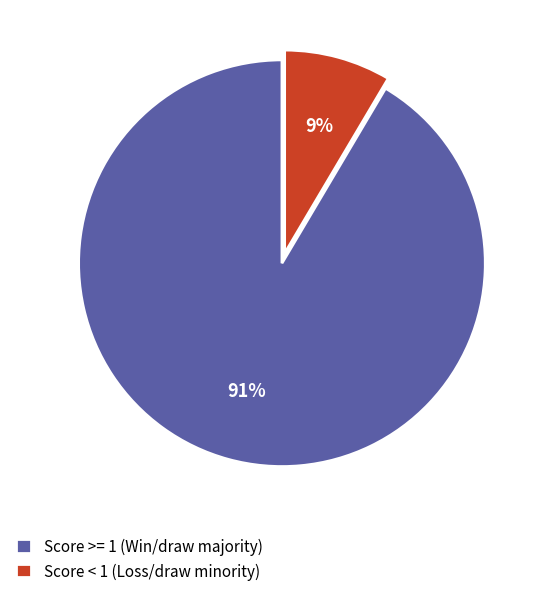

Rank the categories by value from lowest to highest.

Score < 1 (Loss/draw minority), Score >= 1 (Win/draw majority)